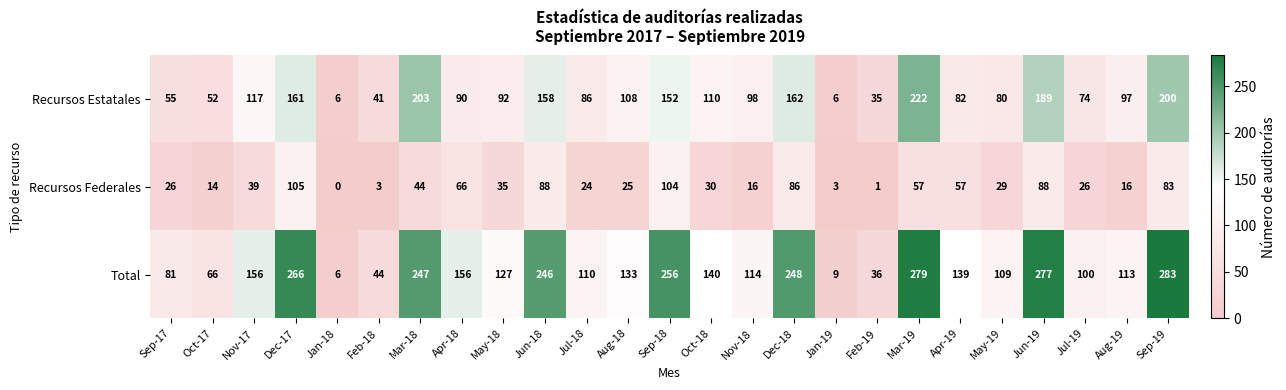

Which label corresponds to the largest value in the chart?

Sep-19